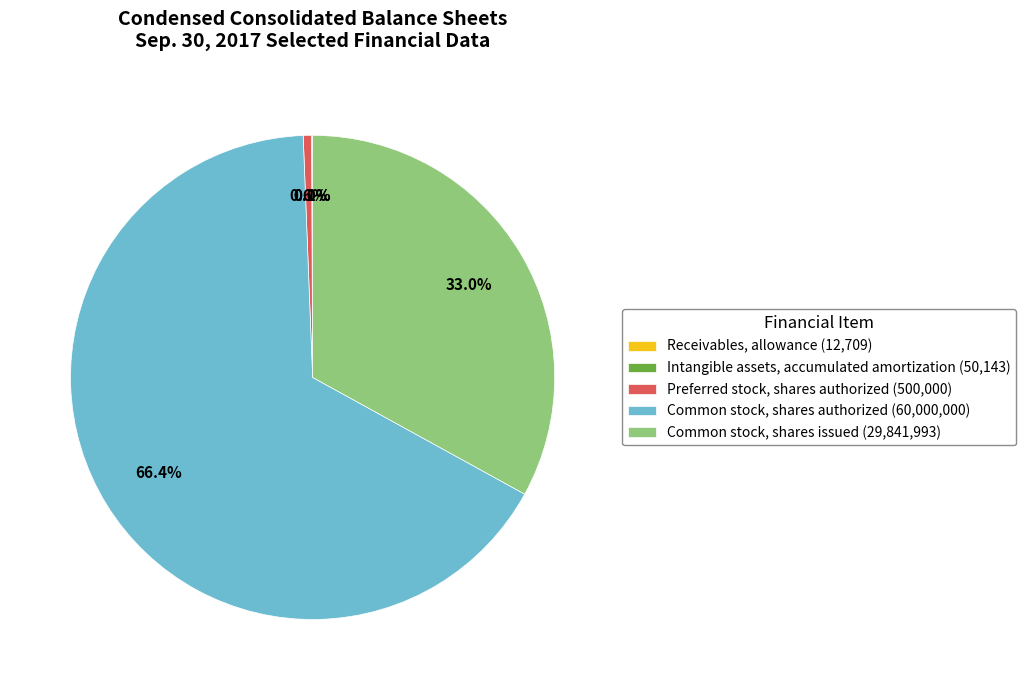

Combined, do Common stock, shares issued (29,841,993) and Preferred stock, shares authorized (500,000) account for over 50%?

No